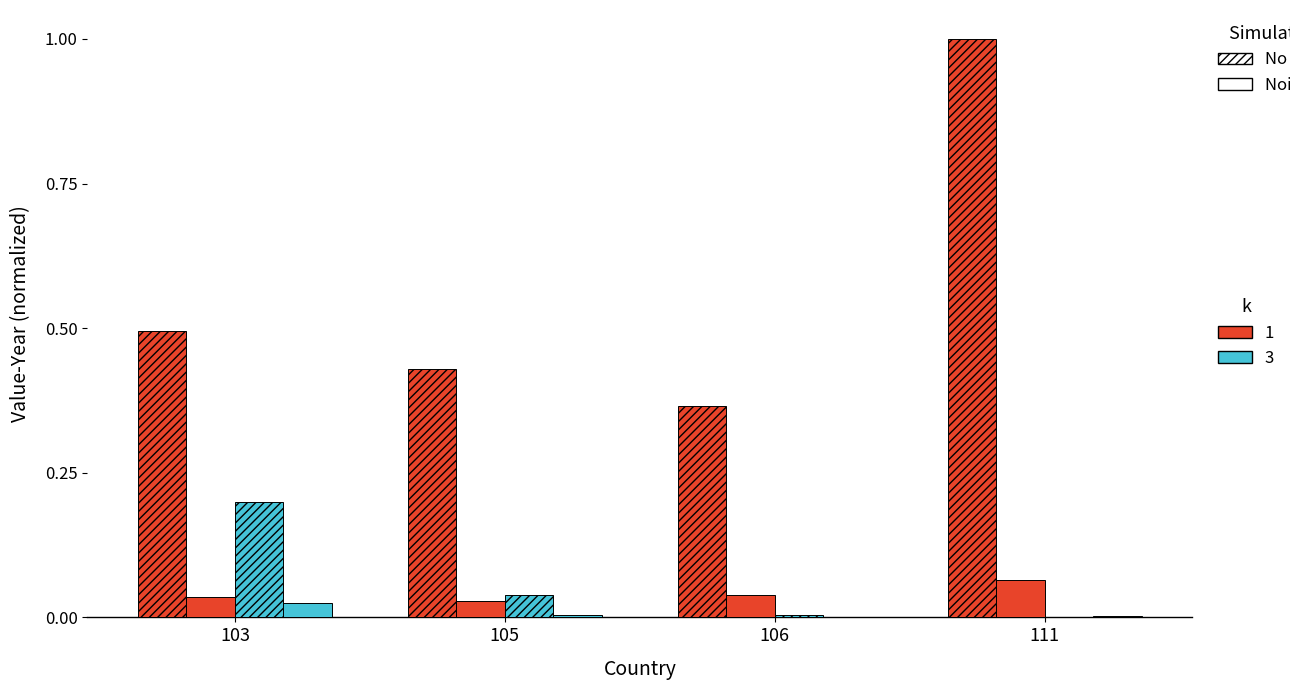

The No noise, k=1 series shows 0.4 at 106. True or false?

True